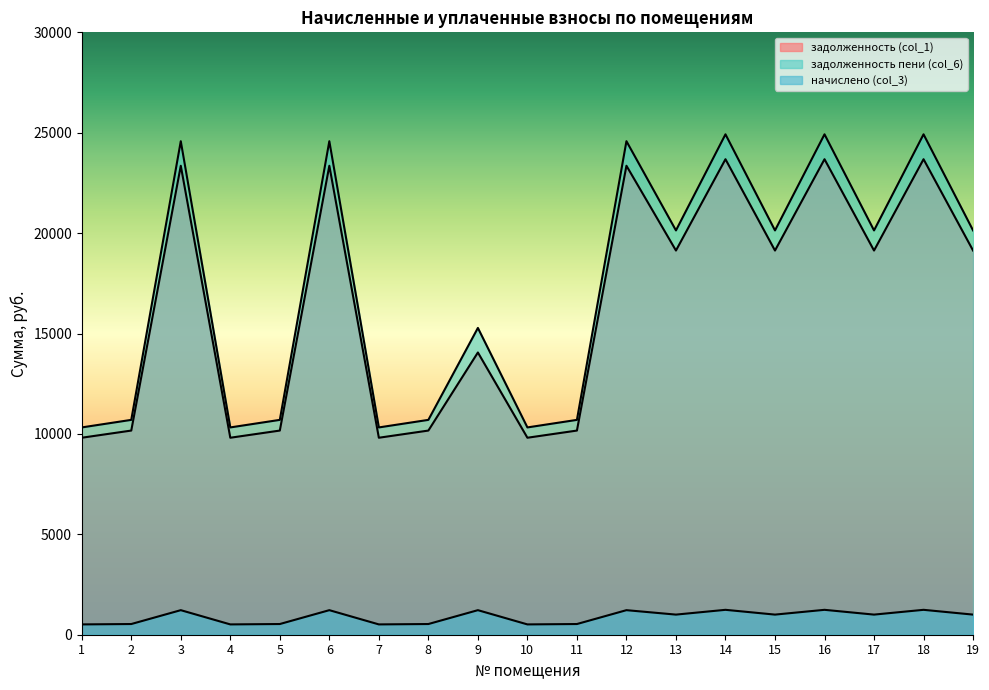

At 15, list the series in order from largest to smallest.

задолженность пени (col_6), задолженность (col_1), начислено (col_3)